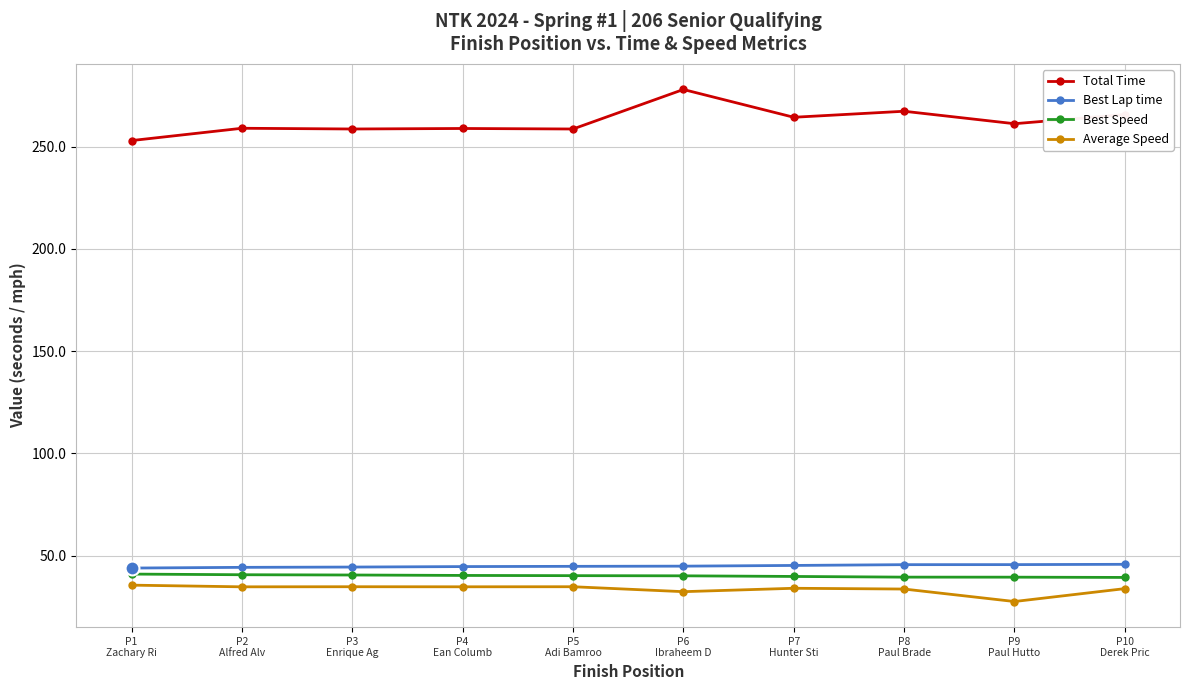

List the series in order of their peak value, lowest first.

Average Speed, Best Speed, Best Lap time, Total Time